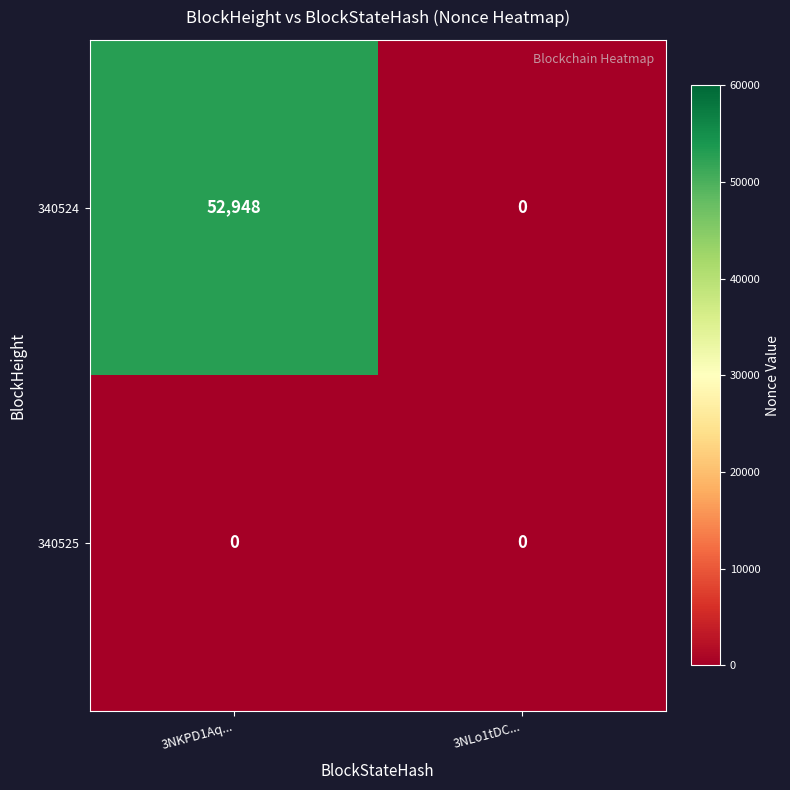

Rank the series by their average value, from highest to lowest.

340524, 340525